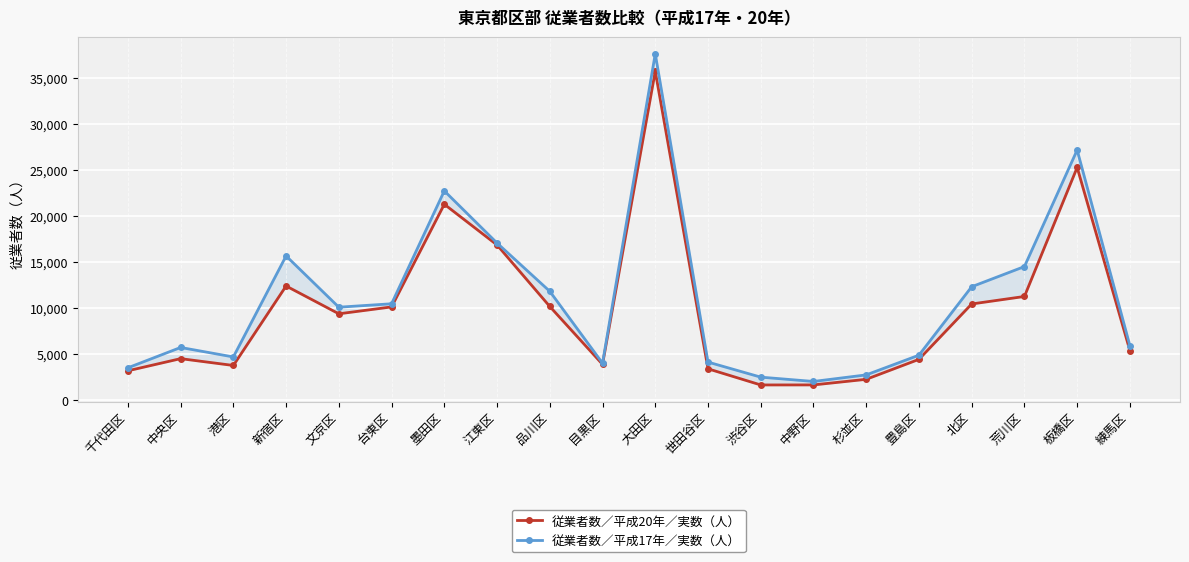

True or false: 従業者数／平成17年／実数（人） has more than 0 interior local peaks.

True